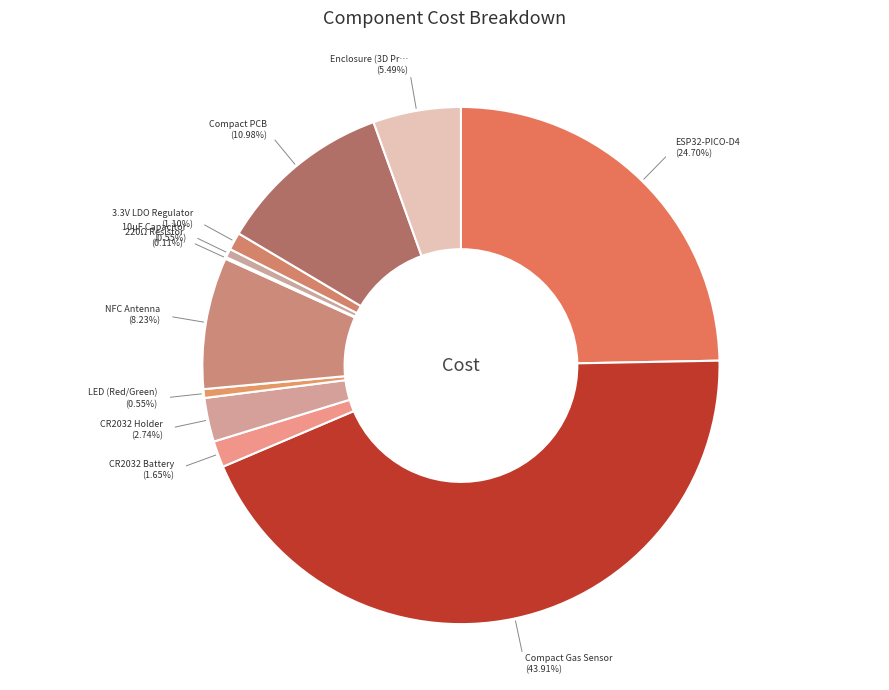

Which category has the biggest portion of the pie?

Compact Gas Sensor